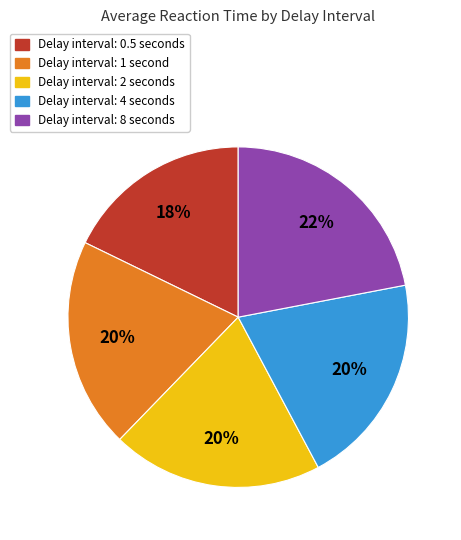

Is there a majority slice in this chart?

No